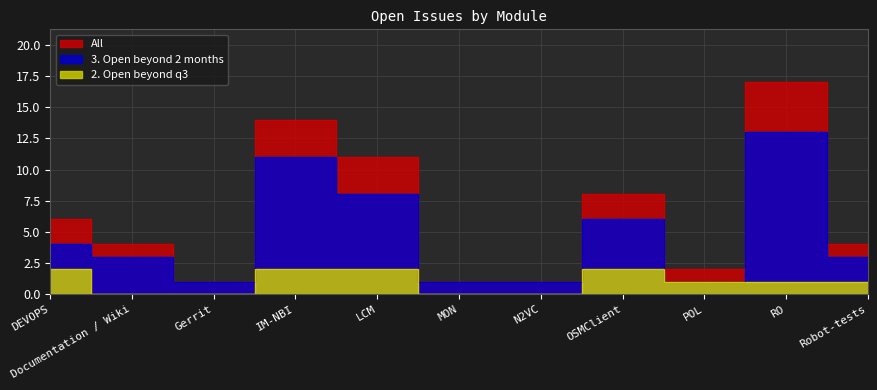

What is the difference between the highest and lowest values at Gerrit?

1